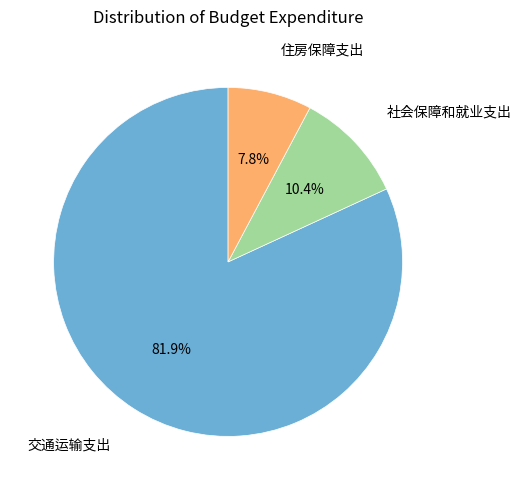

Is there any slice that represents more than half of the pie?

Yes